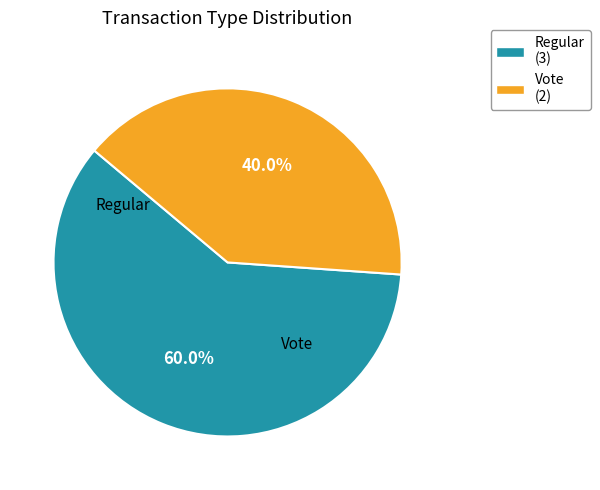

To the nearest percent, what is the difference between the Vote and Regular slice percentages?

20%